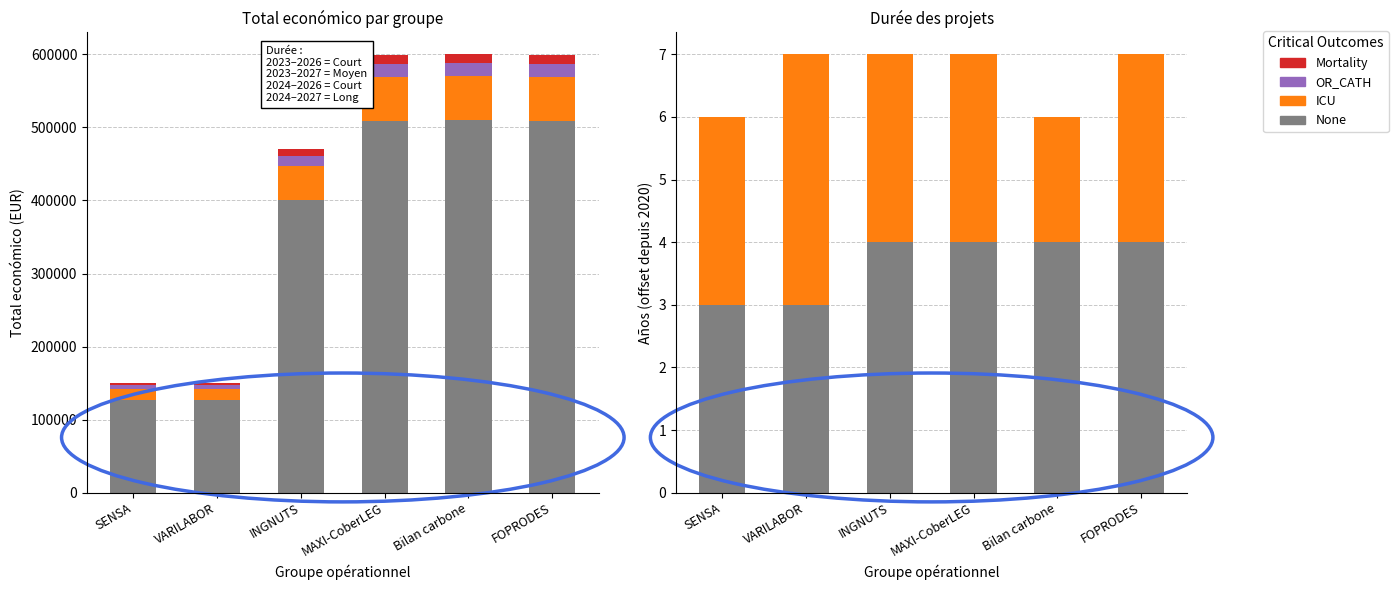

What is the difference between the OR_CATH values at VARILABOR and MAXI-CoberLEG?

13458.3